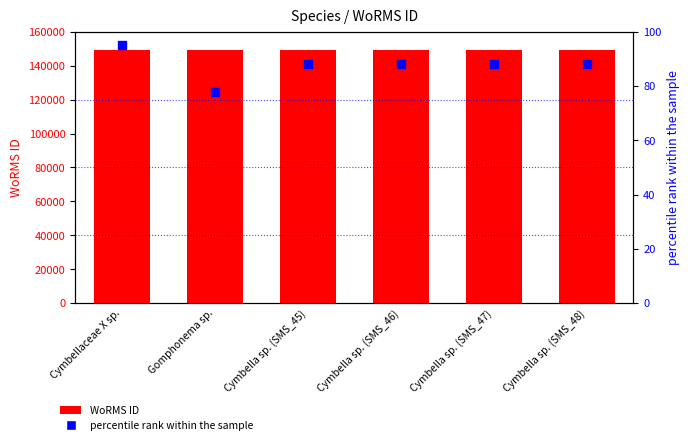

Which series contains the highest Y value?

WoRMS ID